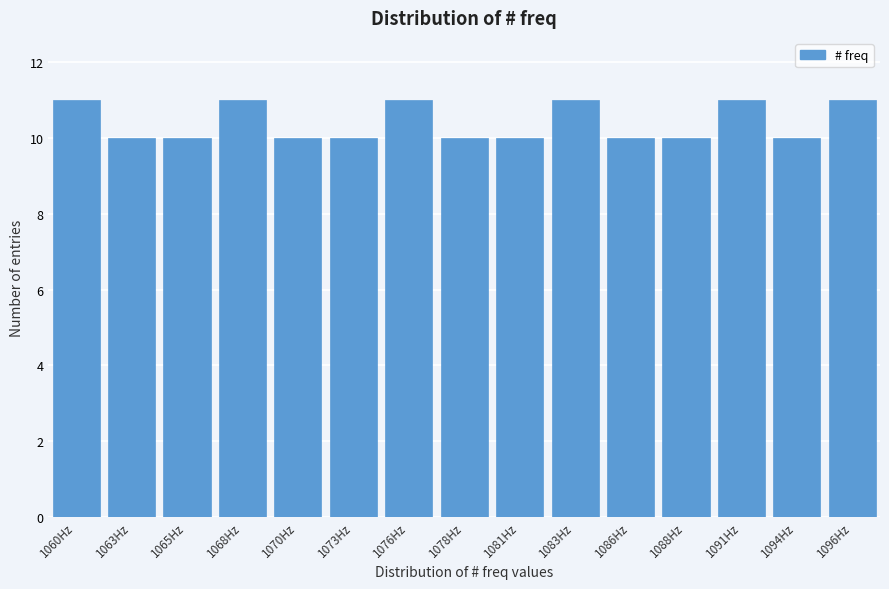

Reading right to left, list all the values displayed in this chart.

11	10	11	10	10	11	10	10	11	10	10	11	10	10	11